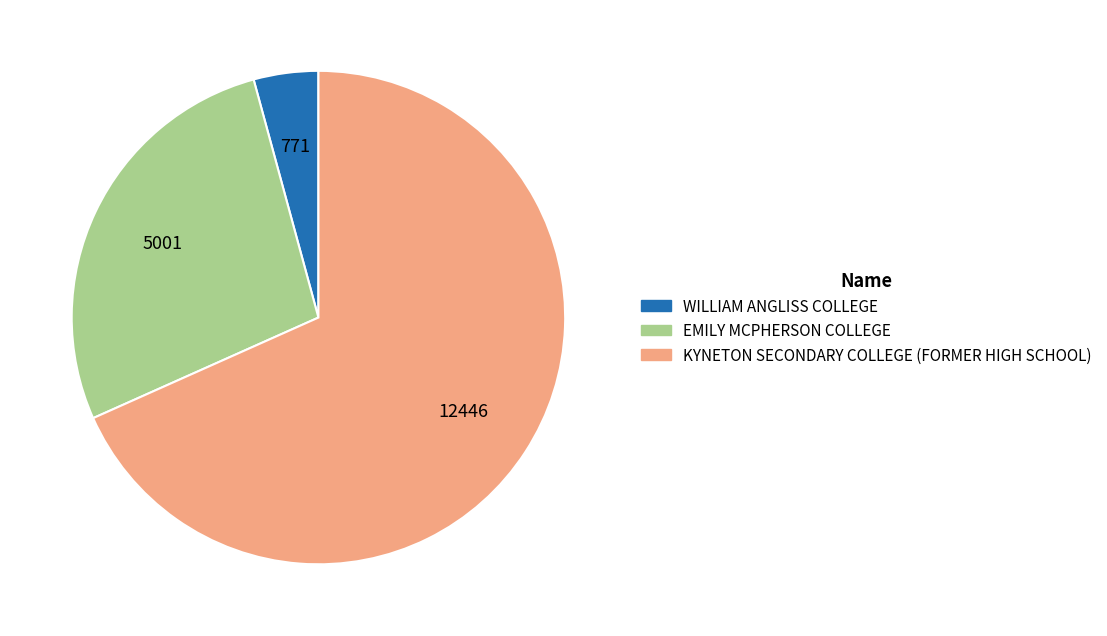

Which has a higher value, KYNETON SECONDARY COLLEGE (FORMER HIGH SCHOOL) or WILLIAM ANGLISS COLLEGE?

KYNETON SECONDARY COLLEGE (FORMER HIGH SCHOOL)